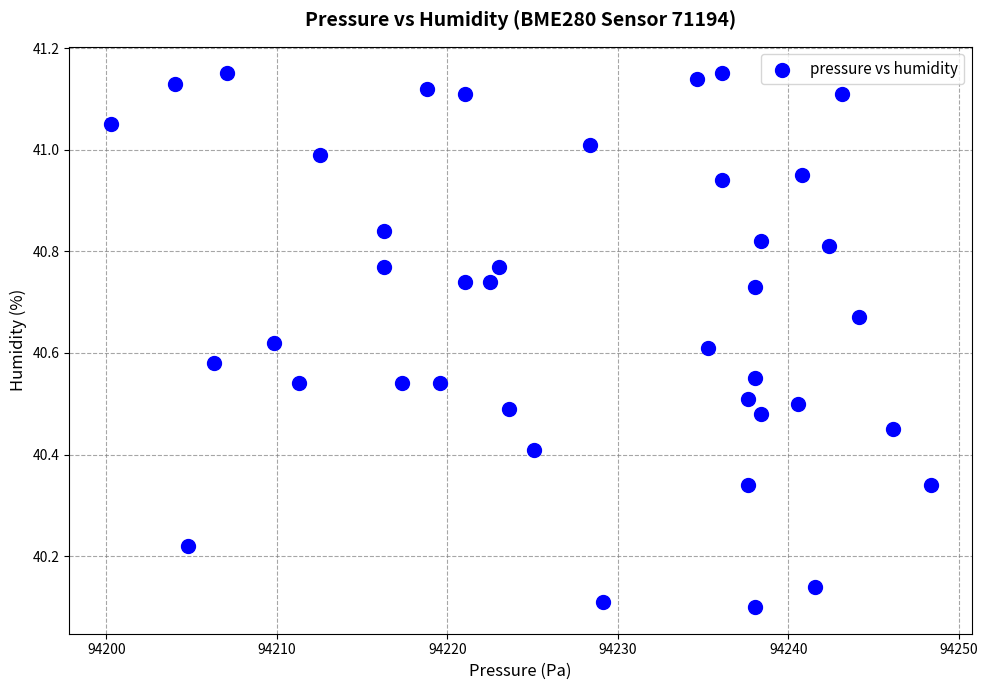

What is the range of X values (max minus min)?

48.1